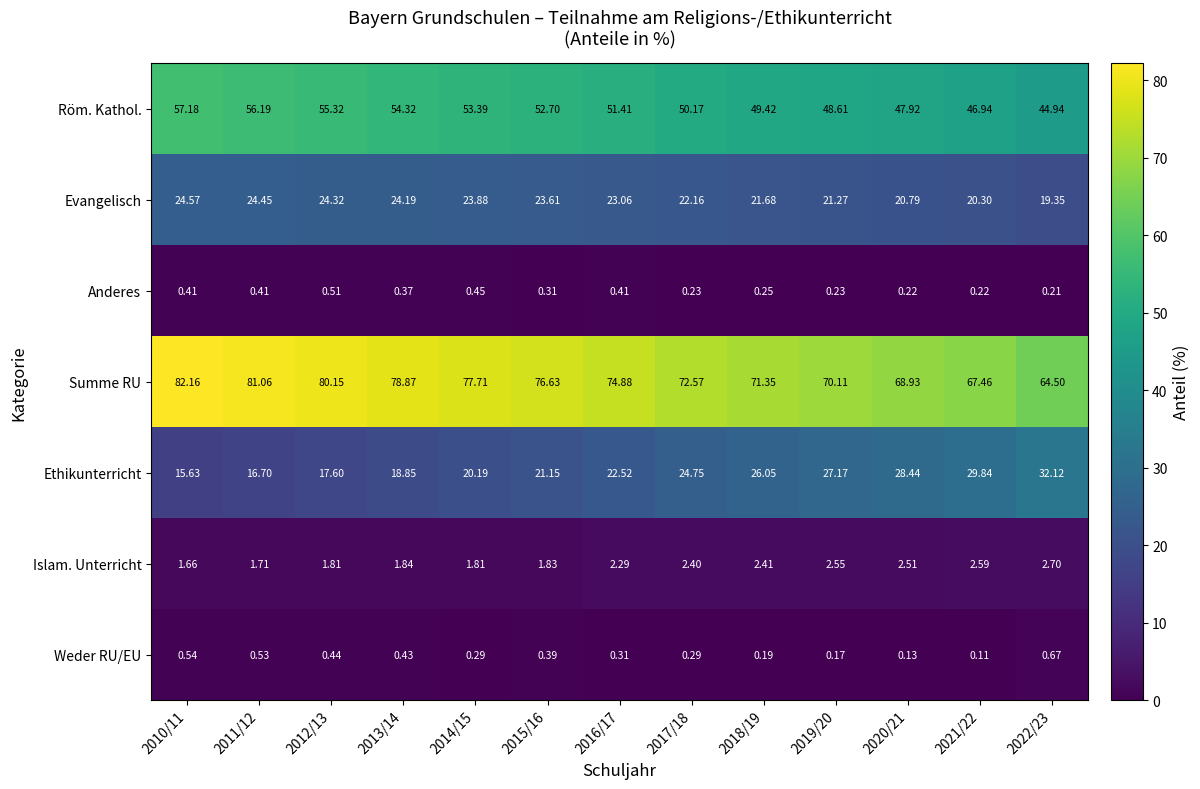

What is the total value across all series at 2011/12?

181.1